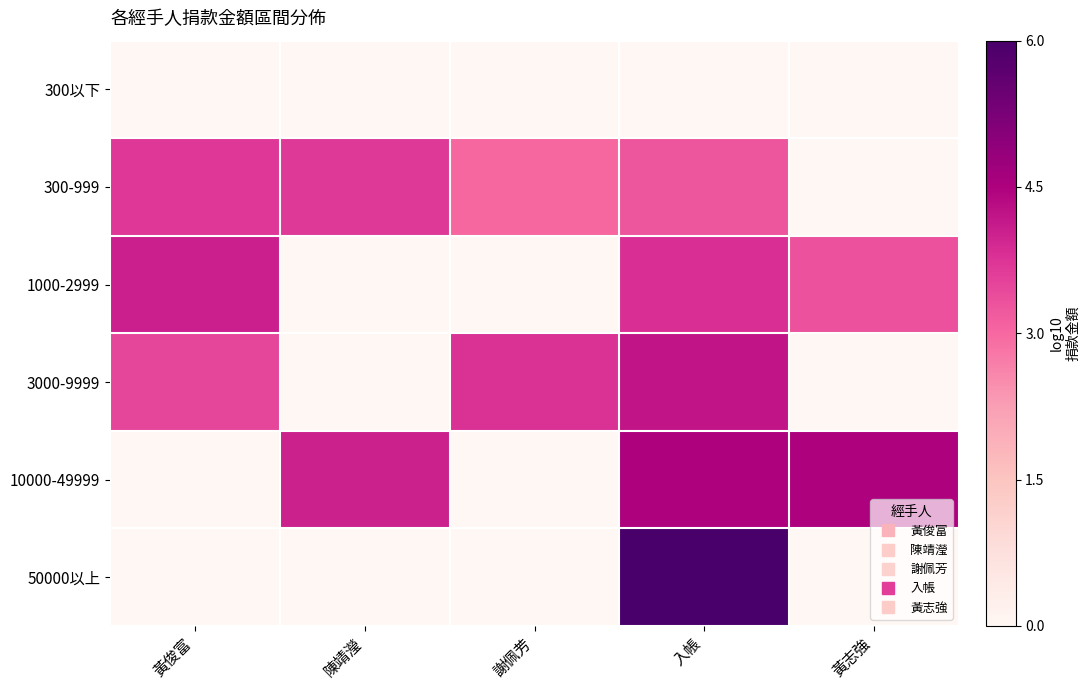

Reading left to right, extract all data points from this chart.

300以下: 黃俊富=0.0	陳靖瀅=0.0	謝佩芳=0.0	入帳=0.0	黃志強=0.0
300-999: 黃俊富=3.7	陳靖瀅=3.7	謝佩芳=3.0	入帳=3.3	黃志強=0.0
1000-2999: 黃俊富=4.0	陳靖瀅=0.0	謝佩芳=0.0	入帳=3.8	黃志強=3.3
3000-9999: 黃俊富=3.5	陳靖瀅=0.0	謝佩芳=3.8	入帳=4.2	黃志強=0.0
10000-49999: 黃俊富=0.0	陳靖瀅=4.0	謝佩芳=0.0	入帳=4.5	黃志強=4.5
50000以上: 黃俊富=0.0	陳靖瀅=0.0	謝佩芳=0.0	入帳=6.0	黃志強=0.0